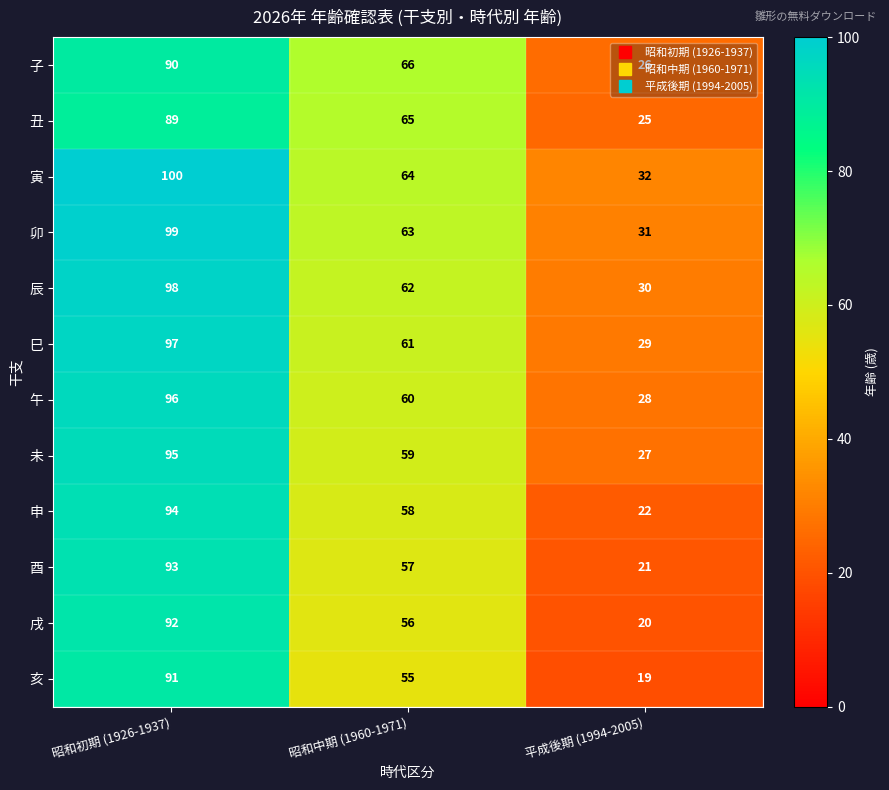

What is the sum of the 巳 values at 平成後期 (1994-2005) and 昭和初期 (1926-1937)?

126